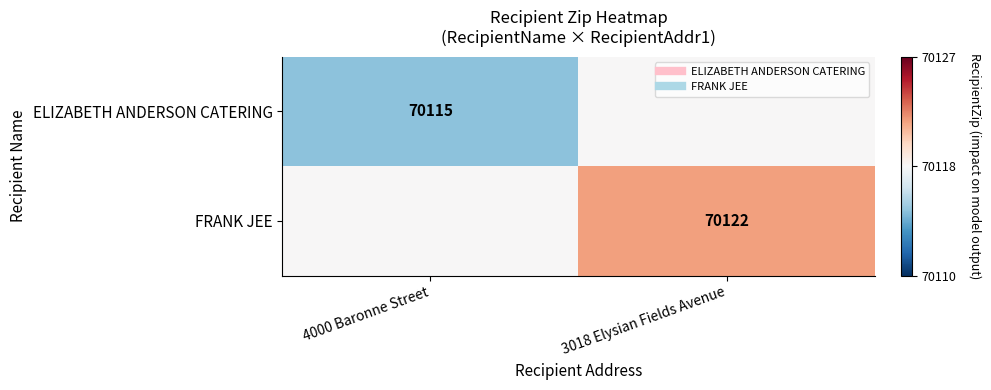

How many series are shown in this chart?

2